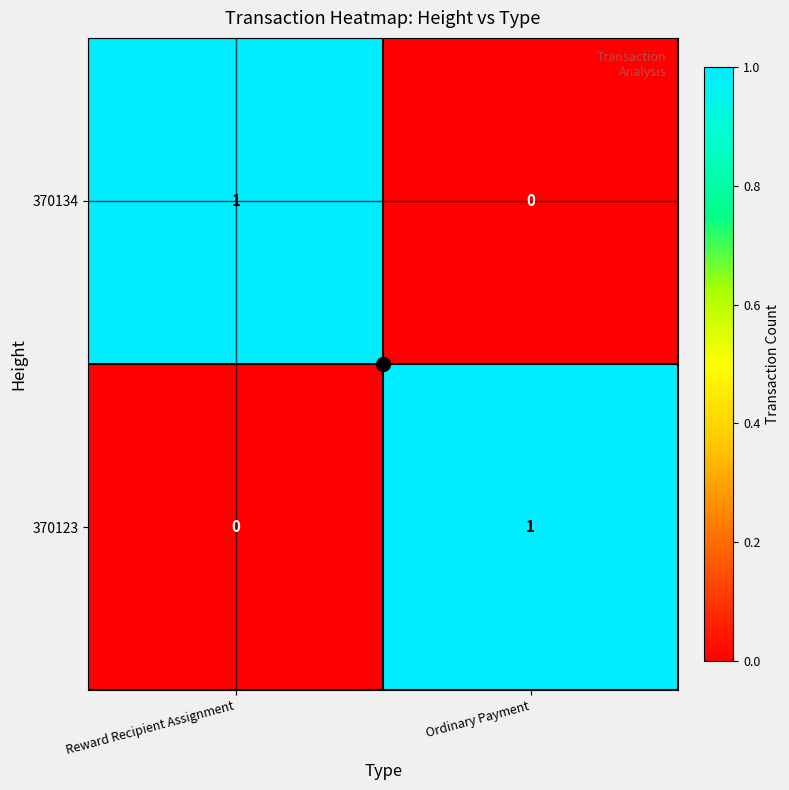

True or false: 370134 has a value of 0 at Ordinary Payment.

True